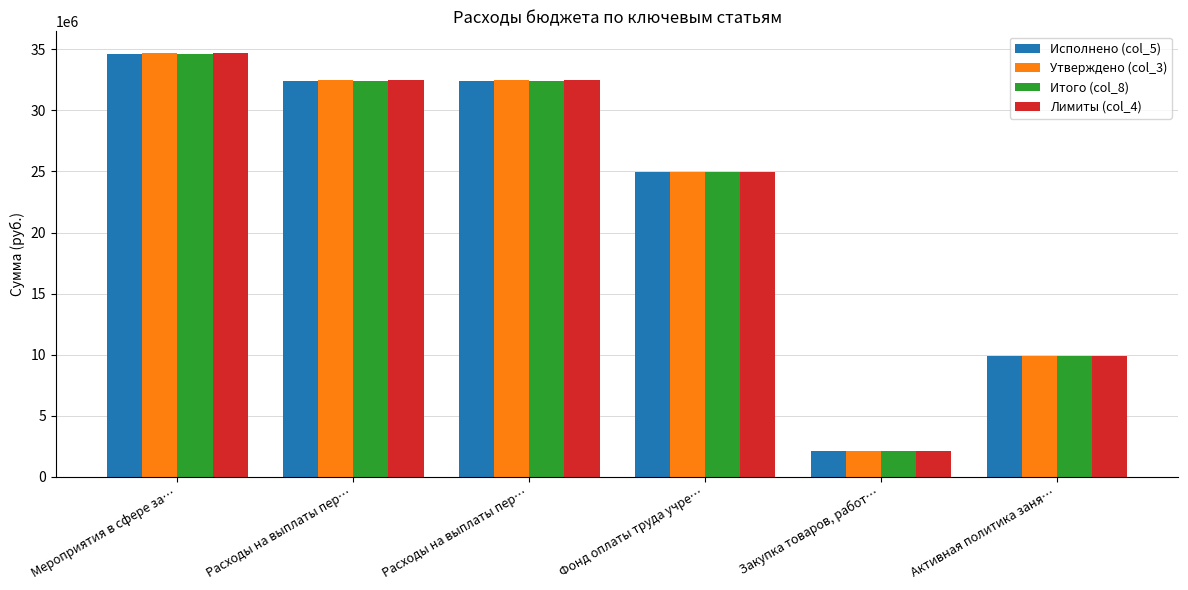

Are the bars horizontal?

No